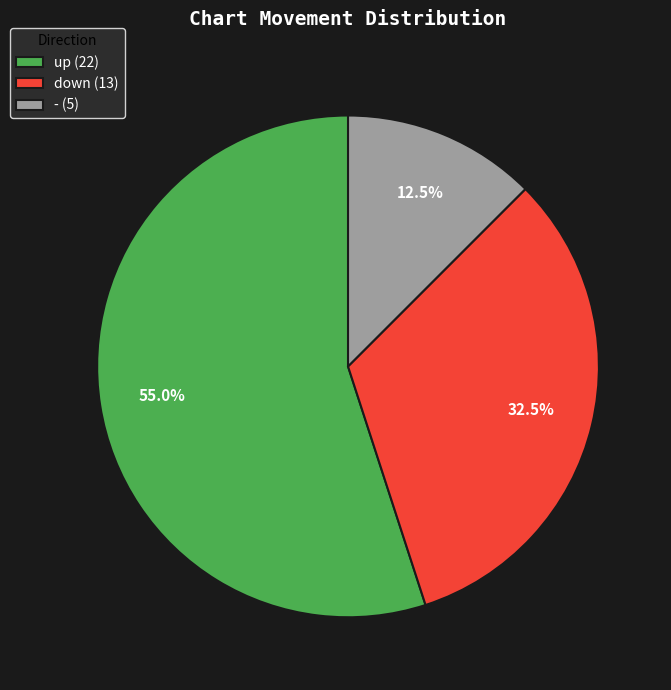

Which category has the smallest portion of the pie?

-